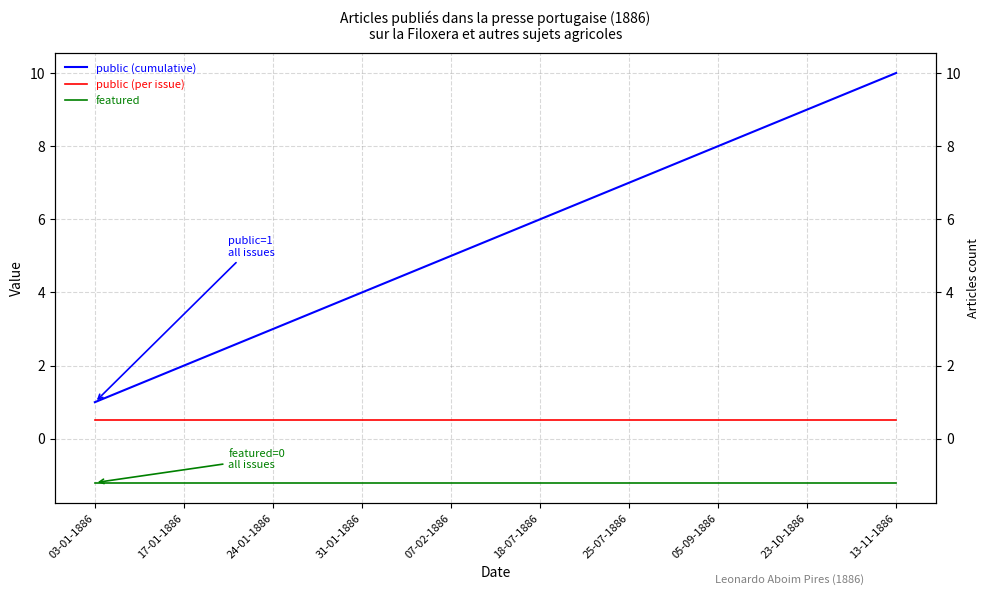

Reading left to right, list all the values displayed in this chart.

public (cumulative): 1.0	2.0	3.0	4.0	5.0	6.0	7.0	8.0	9.0	10.0
public (per issue): 0.5	0.5	0.5	0.5	0.5	0.5	0.5	0.5	0.5	0.5
featured: -1.2	-1.2	-1.2	-1.2	-1.2	-1.2	-1.2	-1.2	-1.2	-1.2